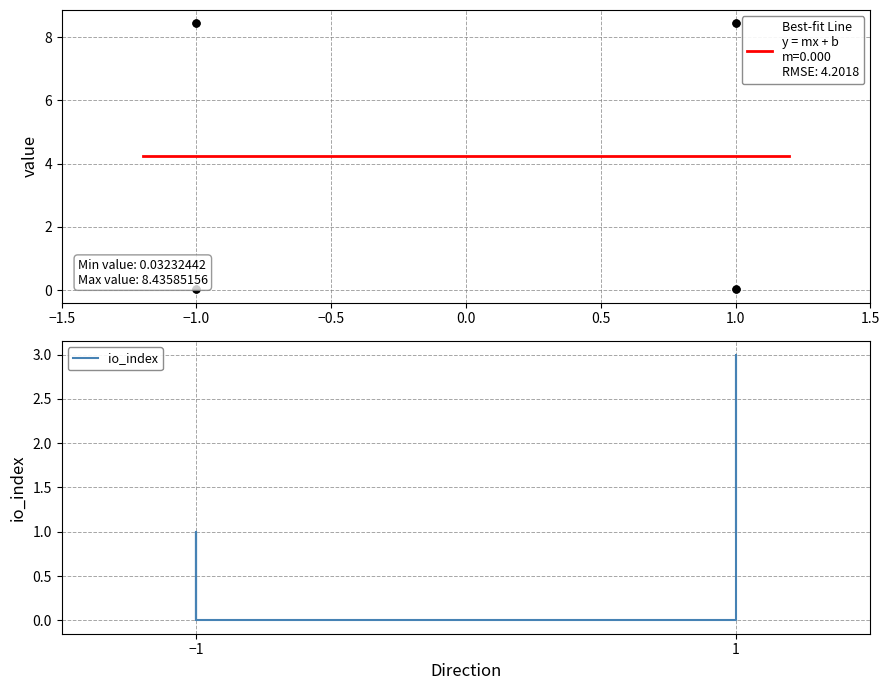

Which label corresponds to the smallest value in the chart?

-1